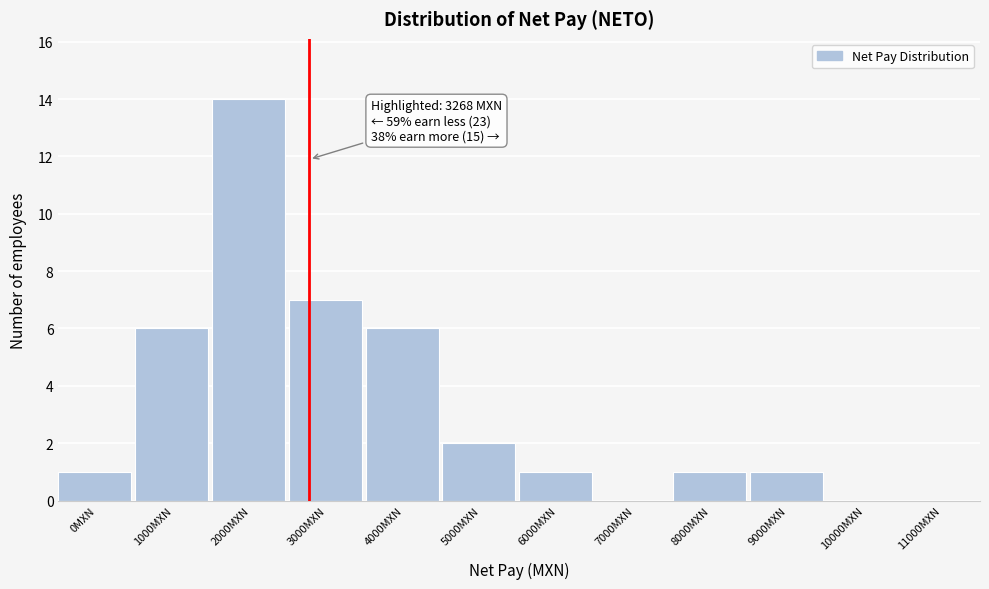

Reading right to left, what are all the values shown in this chart?

11000MXN=0	10000MXN=0	9000MXN=1	8000MXN=1	7000MXN=0	6000MXN=1	5000MXN=2	4000MXN=6	3000MXN=7	2000MXN=14	1000MXN=6	0MXN=1